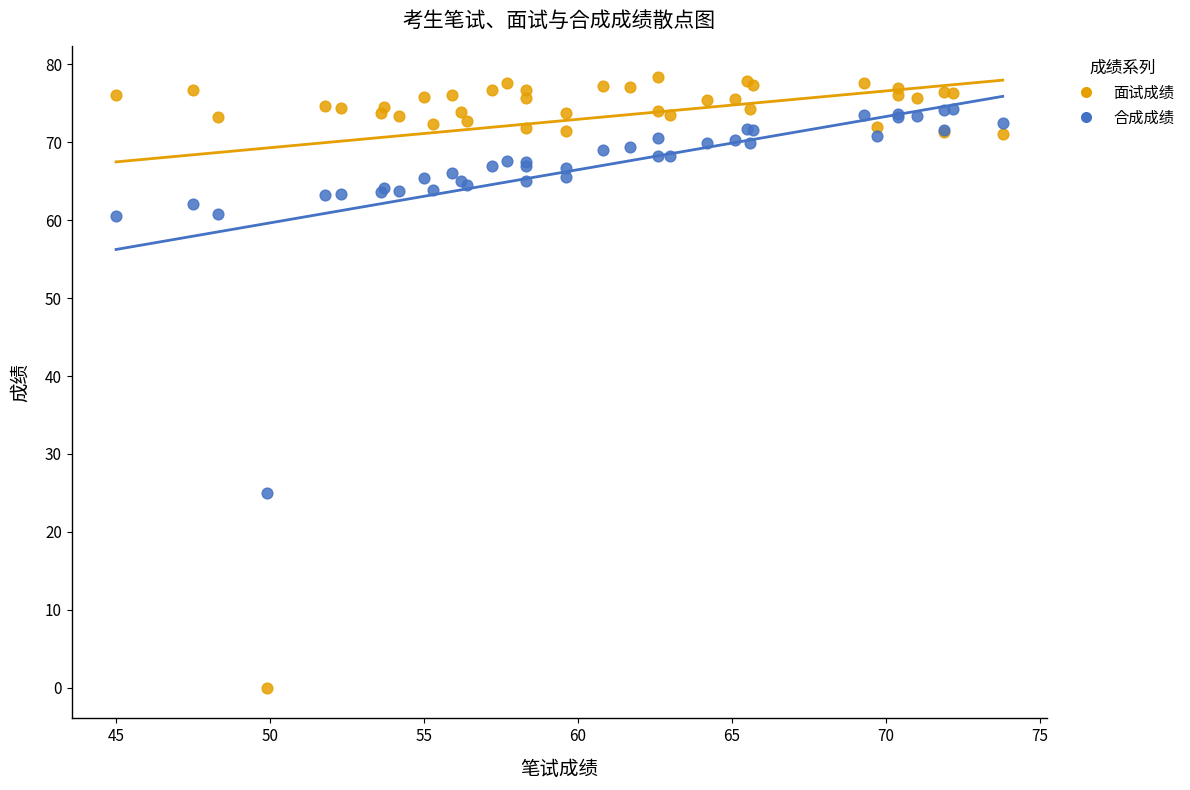

In the 面试成绩 series, what Y value is closest to 39?

71.1